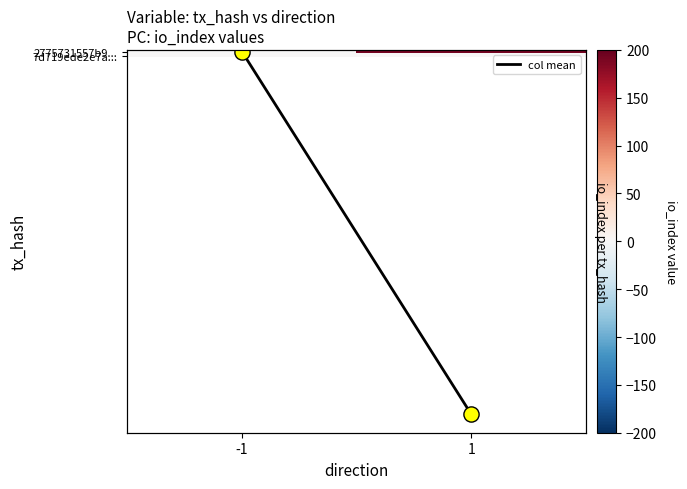

List the labels in order of 7d719ede2e7a... value, smallest first.

-1, 1